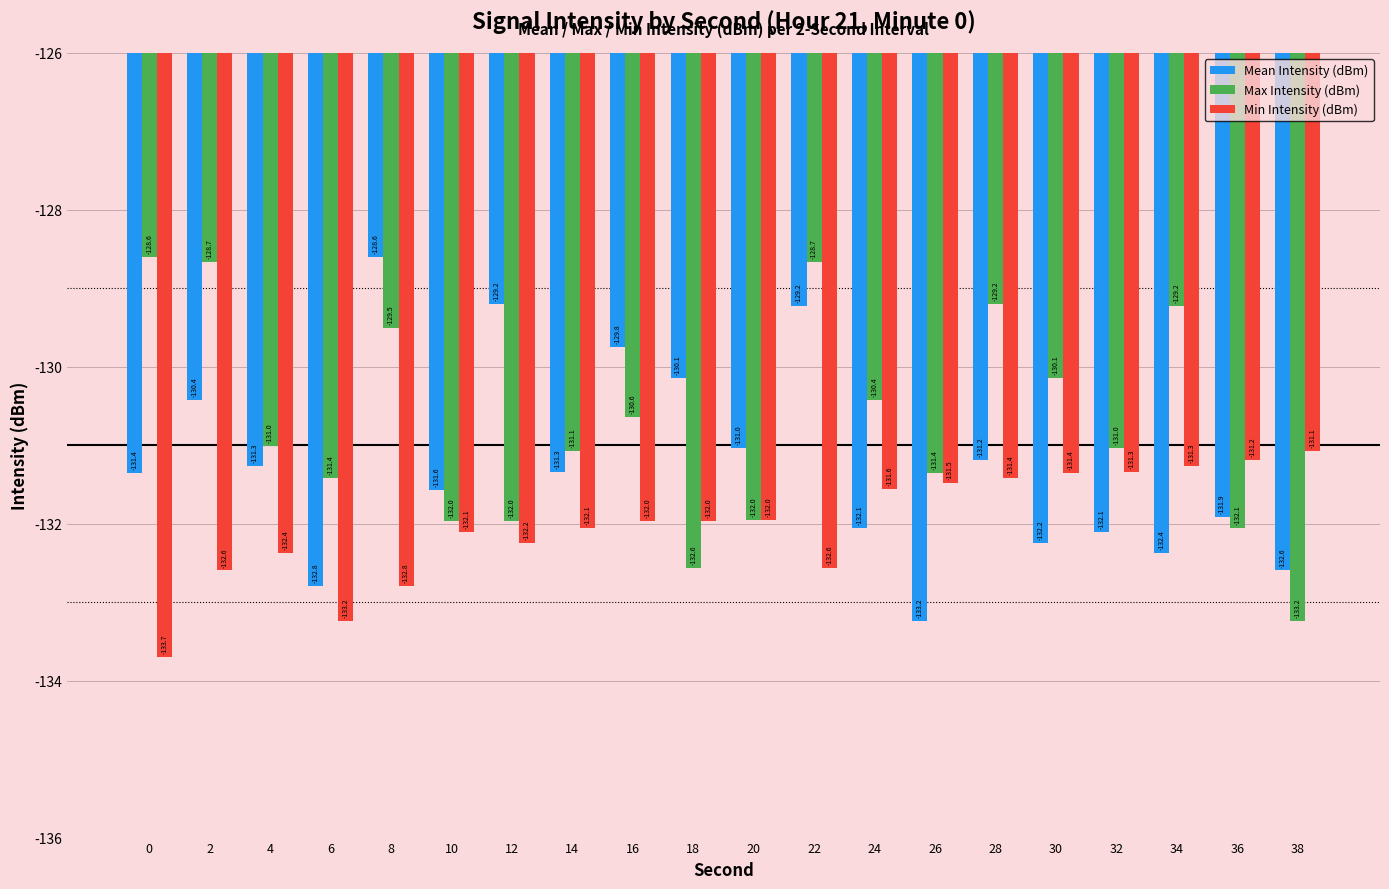

Between 30 and 32, which series saw the biggest shift?

Max Intensity (dBm)